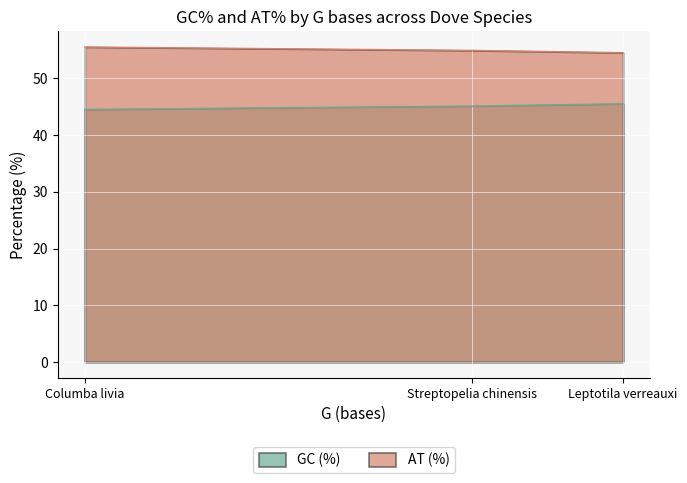

What position from the left is Leptotila verreauxi?

3